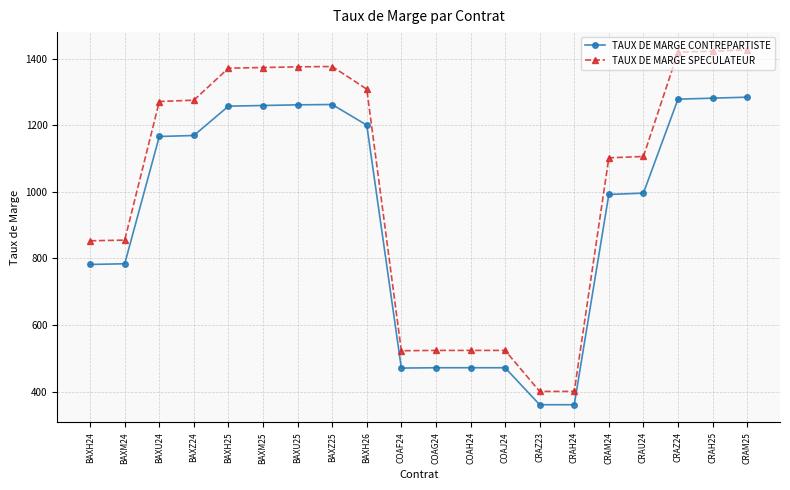

What is the average value of the TAUX DE MARGE SPECULATEUR series?

1021